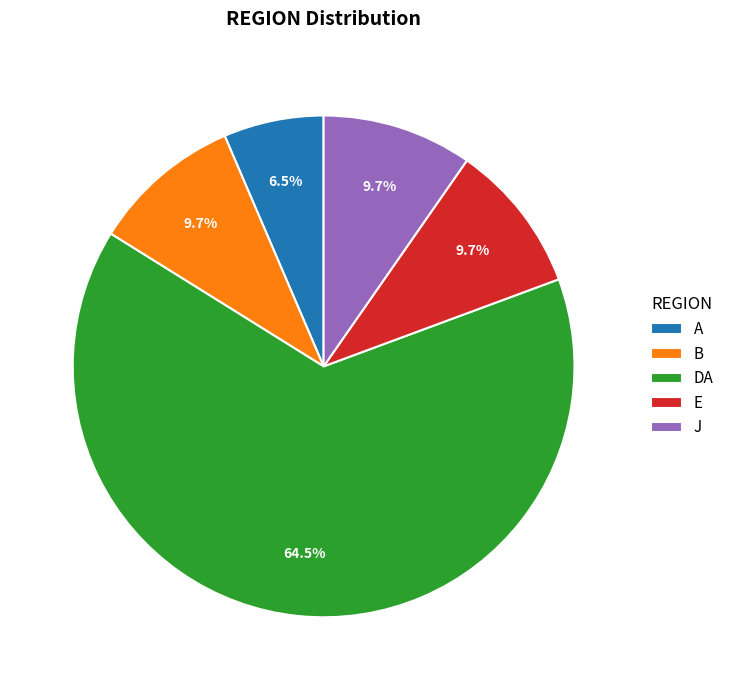

Does A represent more than half of the total?

No